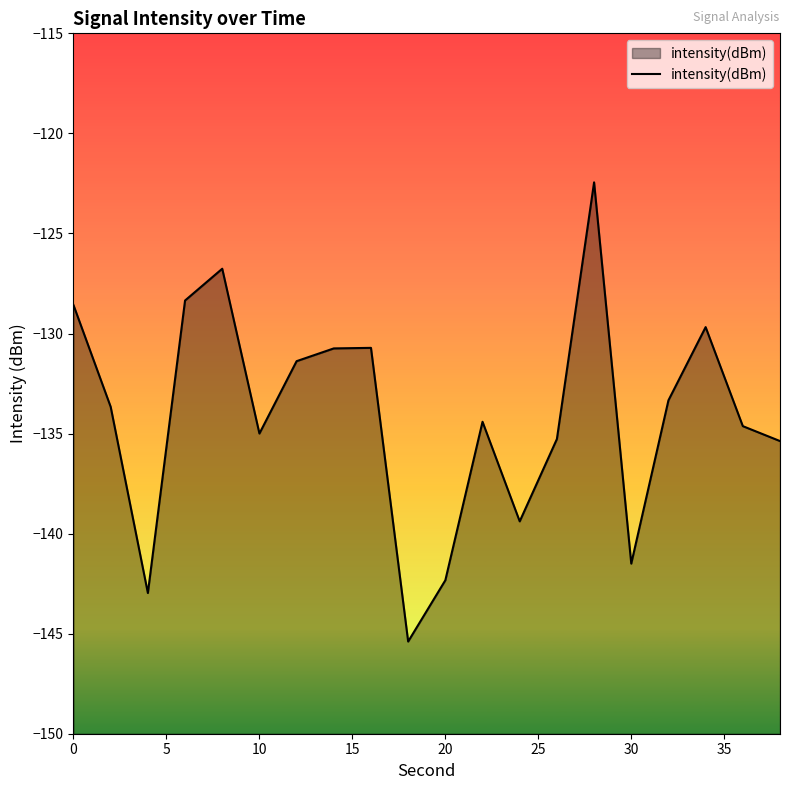

How many data points are less than -133?

12